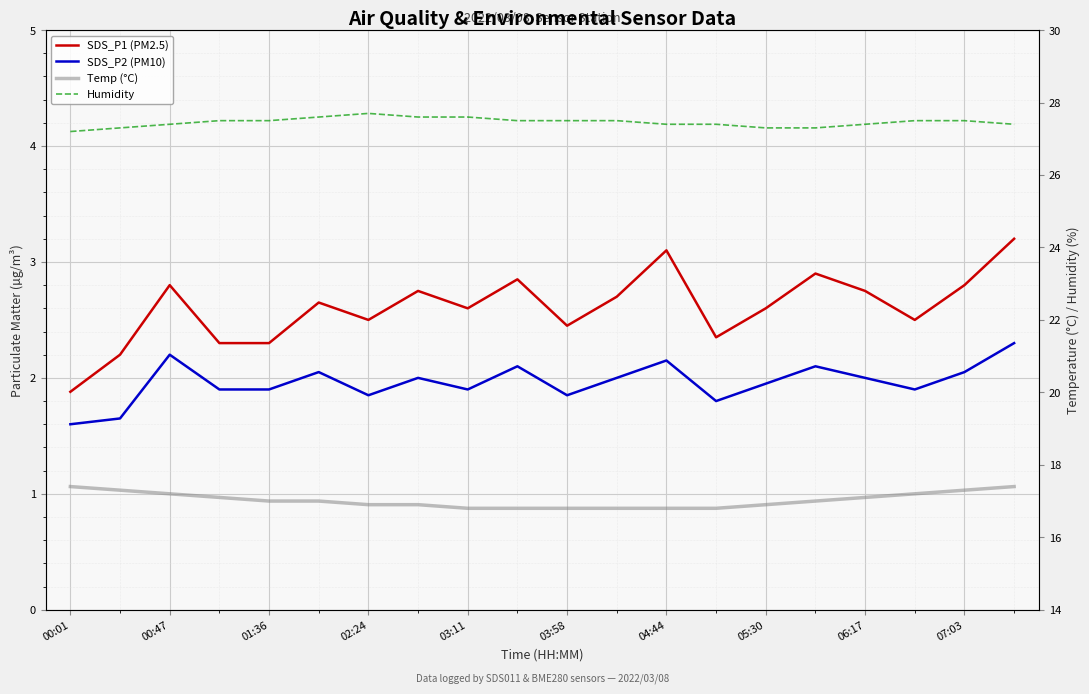

Which series has the largest total across all categories?

Humidity